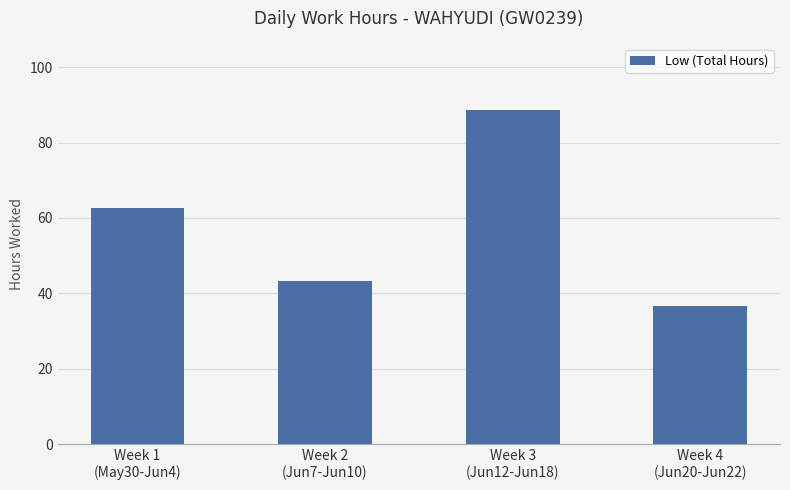

What is the sum of the values at Week 4
(Jun20-Jun22) and Week 1
(May30-Jun4)?

99.1